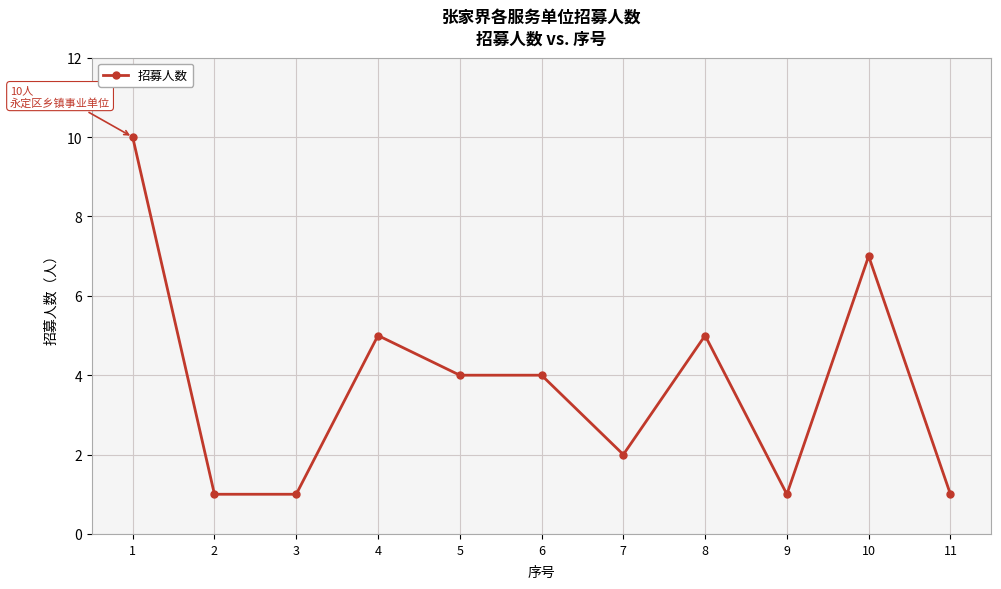

How many data points are less than 4?

5